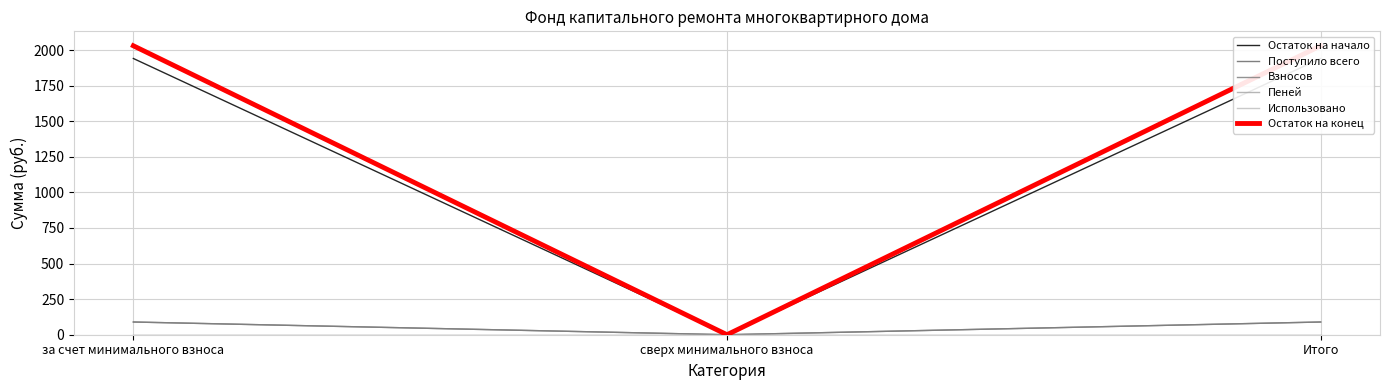

What are all the series names shown in the legend?

Остаток на начало, Поступило всего, Взносов, Пеней, Использовано, Остаток на конец